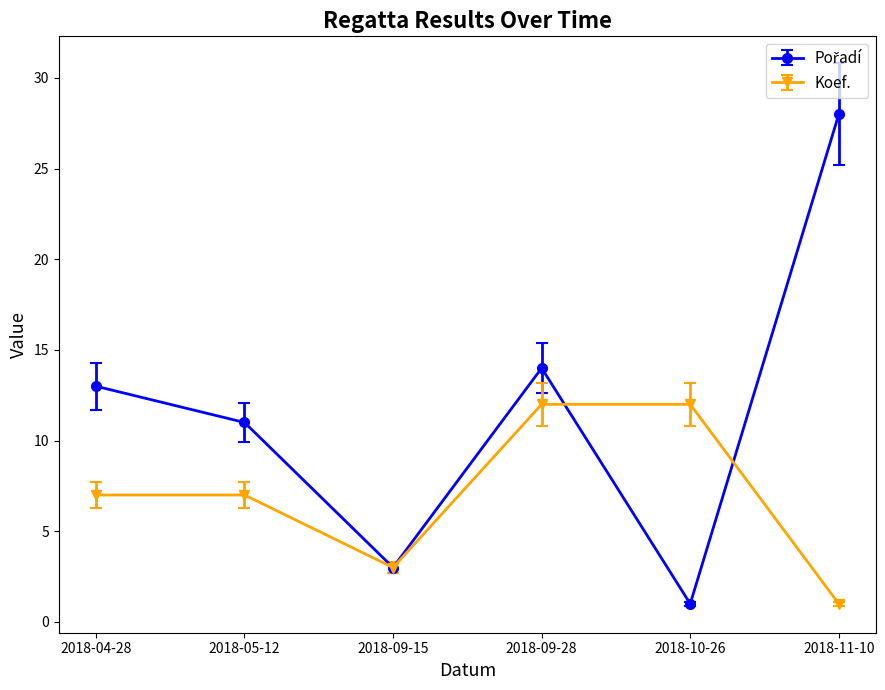

What is the total value across all series at 2018-04-28?

20